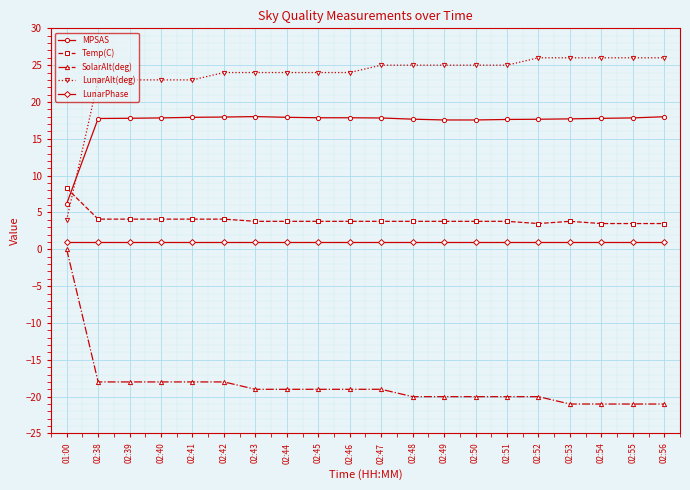

At how many categories does at least one series exceed 12?

19